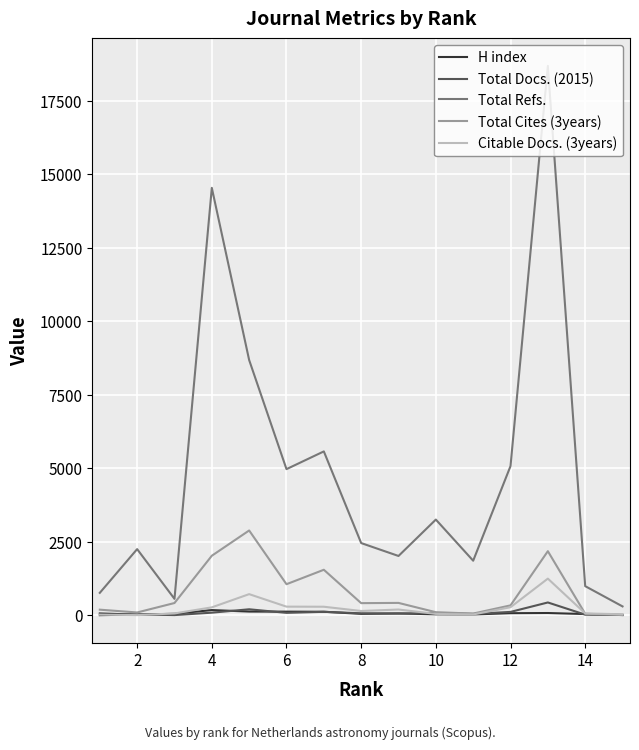

What are all the series names shown in the legend?

H index, Total Docs. (2015), Total Refs., Total Cites (3years), Citable Docs. (3years)